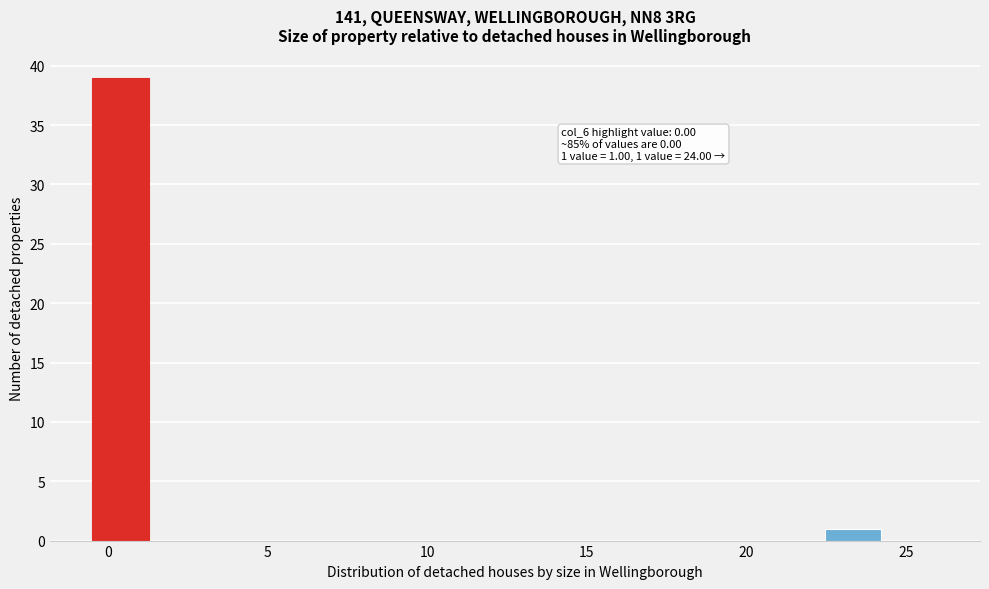

Read against the x-axis, roughly where is the centre of the tallest bar?

0.5